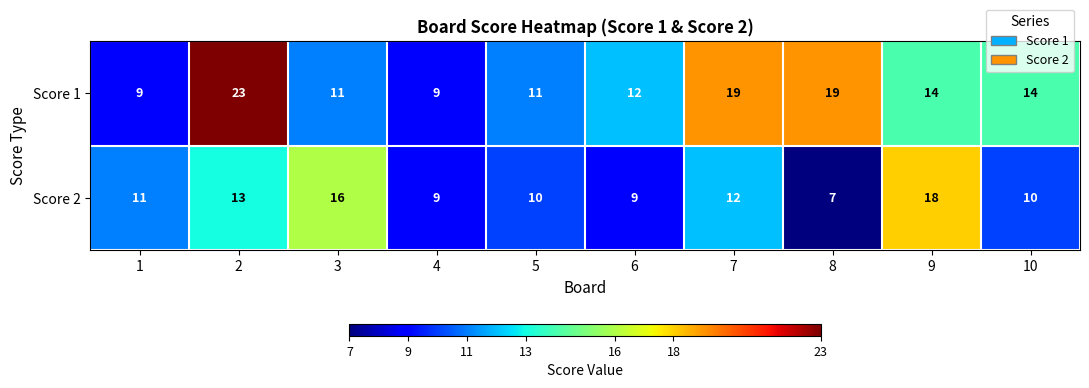

What is the average value of the Score 1 series?

14